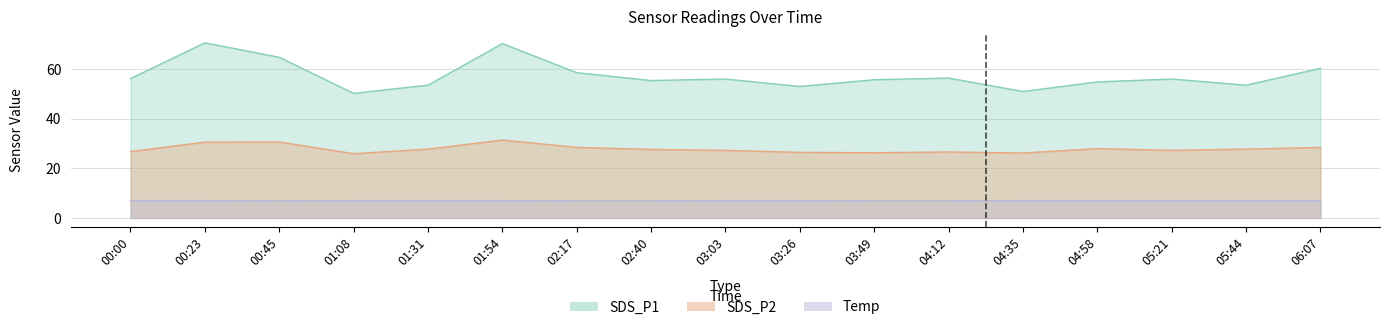

True or false: SDS_P1 and Temp intersect in this chart.

False